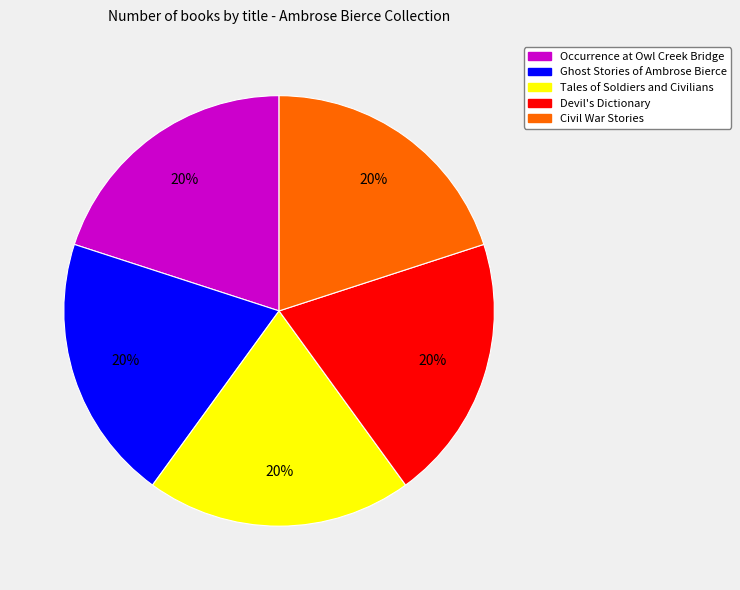

To the nearest percent, what percentage of the pie is Ghost Stories of Ambrose Bierce?

20%